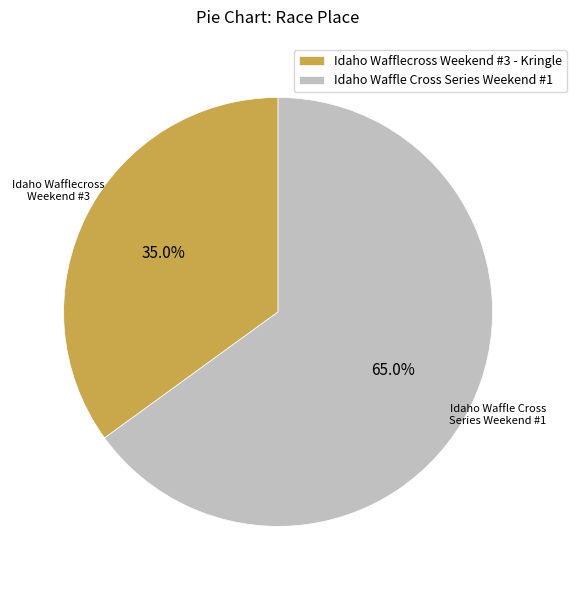

To the nearest percent, what percentage of the pie is Idaho Waffle Cross Series Weekend #1?

65%